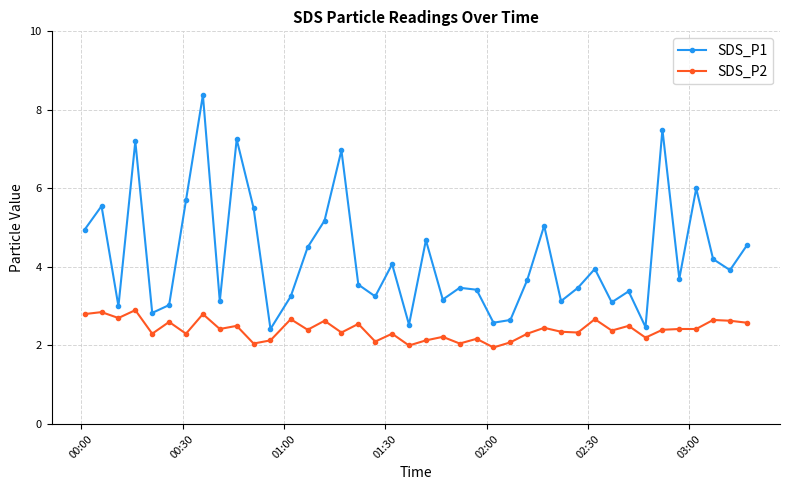

Which series has the largest total across all categories?

SDS_P1